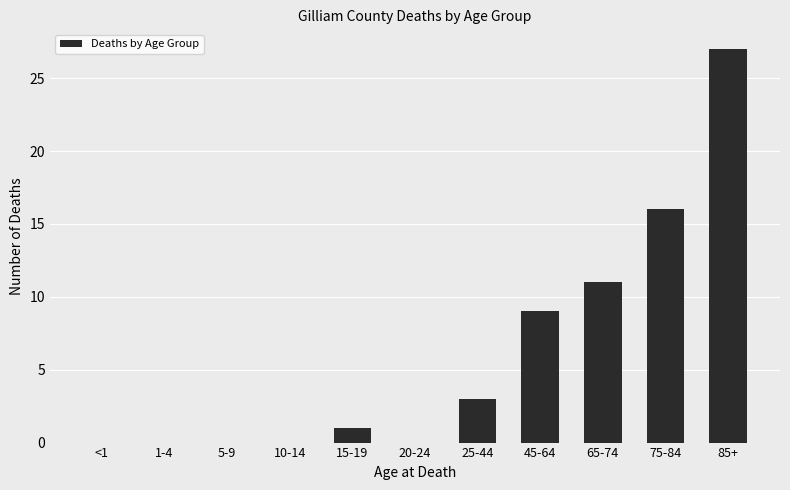

The chart shows a value of 0 at 15-19. True or false?

False